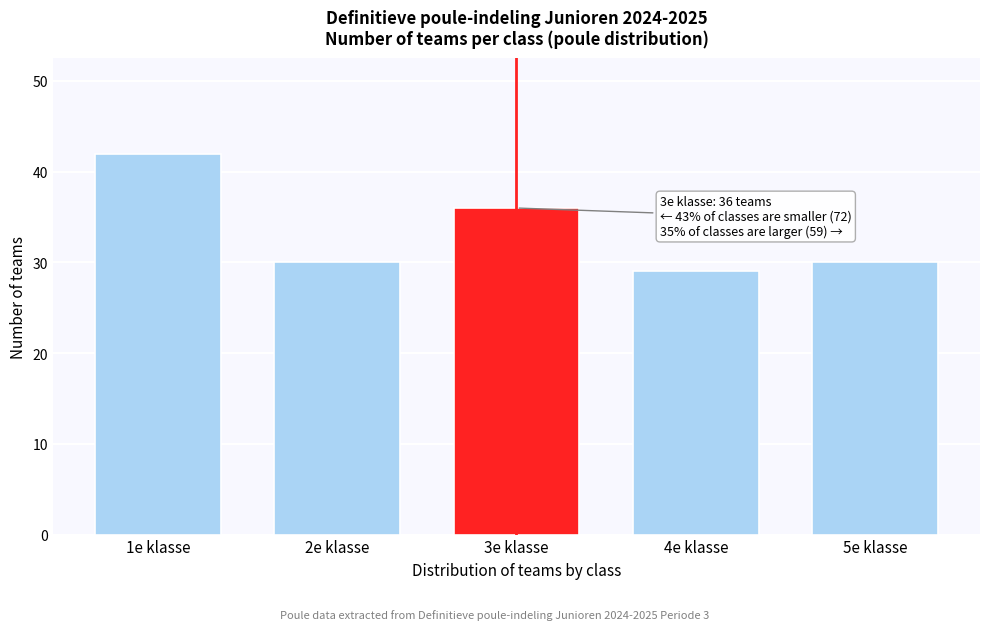

Reading left to right, transcribe all the data shown in this chart.

42	30	36	29	30